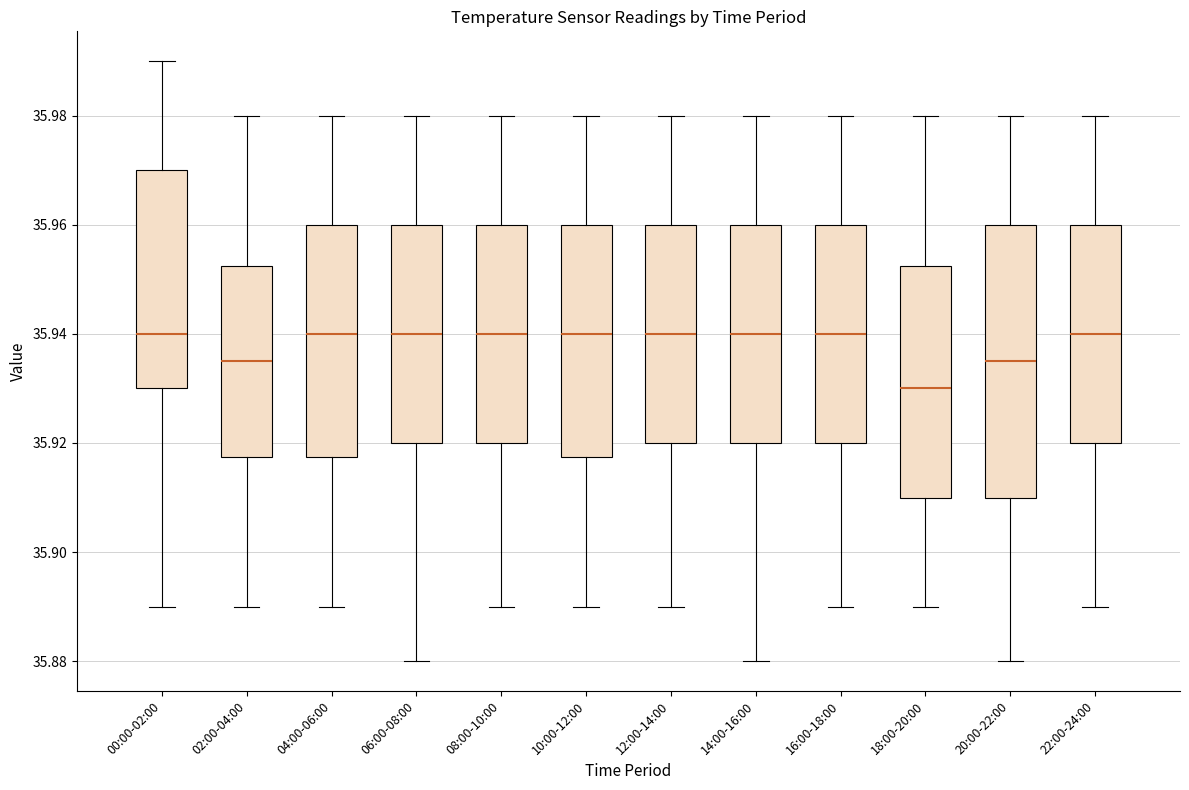

Reading left to right, read every box against the y-axis: the position of its median line, the range the box covers, and the ends of its whiskers. The values are not printed on the chart, so give them approximately, as read against the axis.

00:00-02:00: median 35.940, box 35.930 to 35.970, whiskers 35.890 to 35.990
02:00-04:00: median 35.936, box 35.918 to 35.952, whiskers 35.890 to 35.980
04:00-06:00: median 35.940, box 35.918 to 35.960, whiskers 35.890 to 35.980
06:00-08:00: median 35.940, box 35.920 to 35.960, whiskers 35.880 to 35.980
08:00-10:00: median 35.940, box 35.920 to 35.960, whiskers 35.890 to 35.980
10:00-12:00: median 35.940, box 35.918 to 35.960, whiskers 35.890 to 35.980
12:00-14:00: median 35.940, box 35.920 to 35.960, whiskers 35.890 to 35.980
14:00-16:00: median 35.940, box 35.920 to 35.960, whiskers 35.880 to 35.980
16:00-18:00: median 35.940, box 35.920 to 35.960, whiskers 35.890 to 35.980
18:00-20:00: median 35.930, box 35.910 to 35.952, whiskers 35.890 to 35.980
20:00-22:00: median 35.936, box 35.910 to 35.960, whiskers 35.880 to 35.980
22:00-24:00: median 35.940, box 35.920 to 35.960, whiskers 35.890 to 35.980